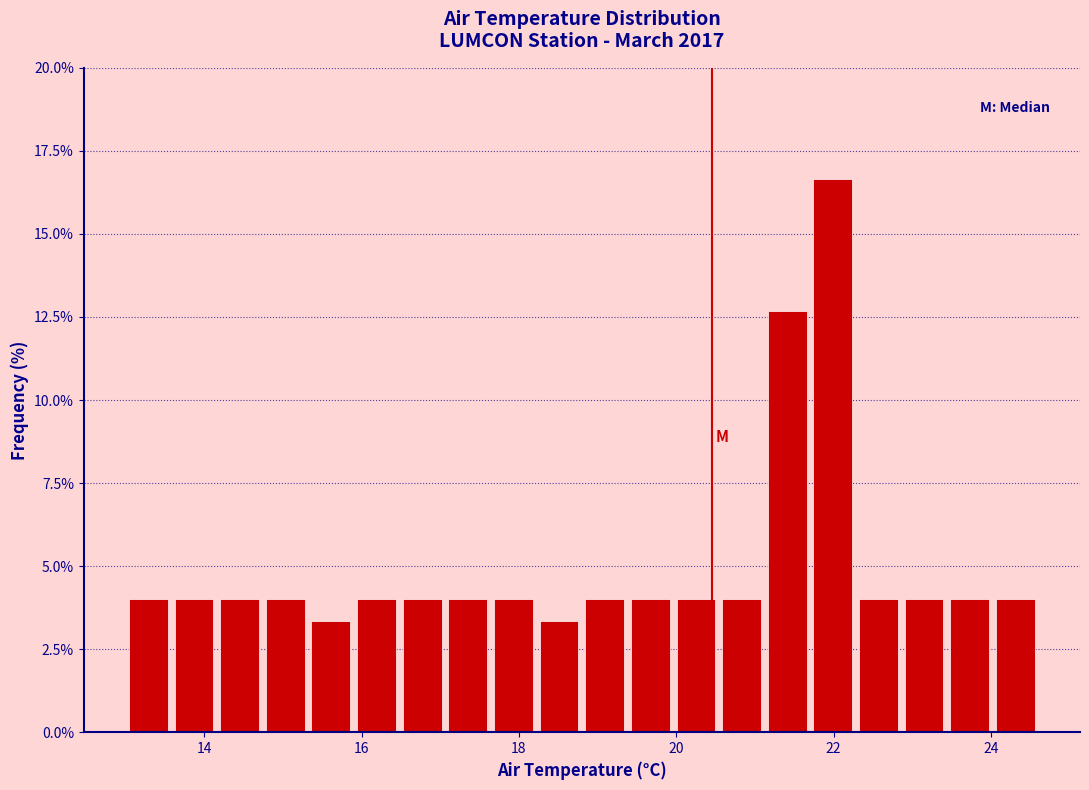

Around what value on the x-axis is the tallest bar? Give the approximate position of its centre, as read against the axis.

22.0